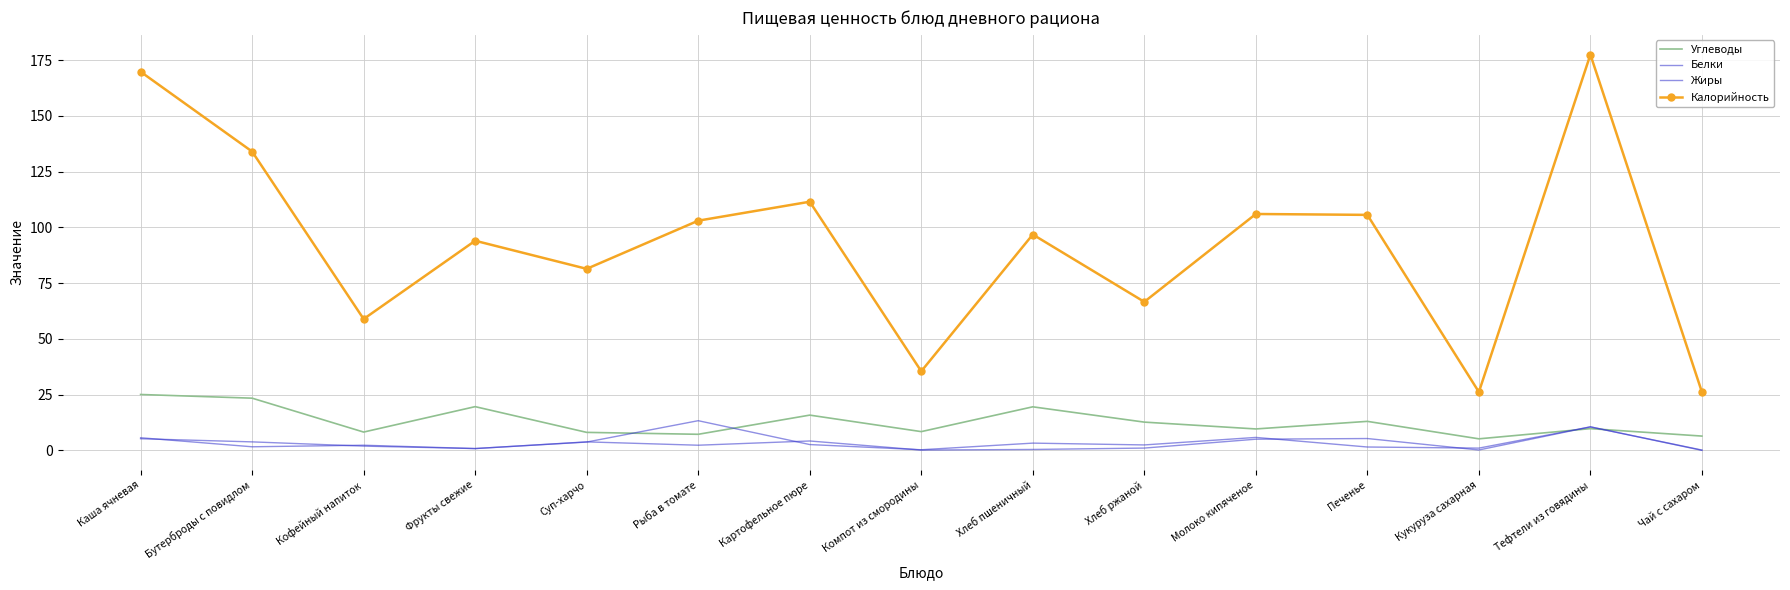

The Калорийность series shows 37.5 at Бутерброды с повидлом. True or false?

False